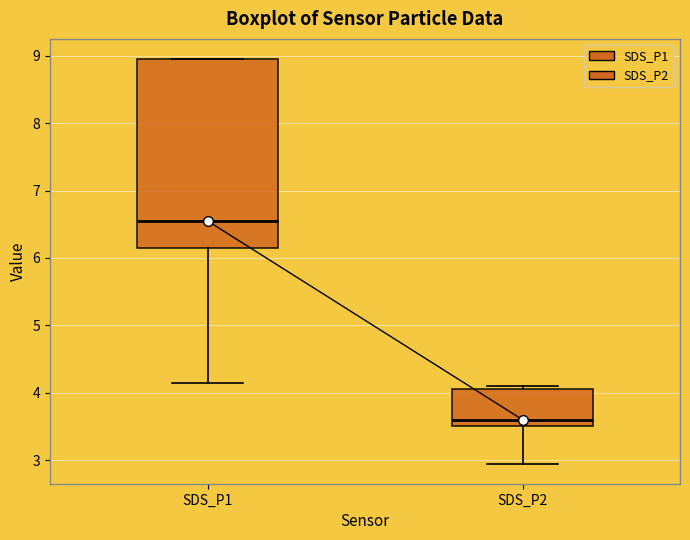

Reading left to right, read every box against the y-axis: the position of its median line, the range the box covers, and the ends of its whiskers. The values are not printed on the chart, so give them approximately, as read against the axis.

SDS_P1: median 6.6, box 6.2 to 9.0, whiskers 4.2 to 9.0
SDS_P2: median 3.6, box 3.5 to 4.1, whiskers 3.0 to 4.1 (just above the box's upper edge)